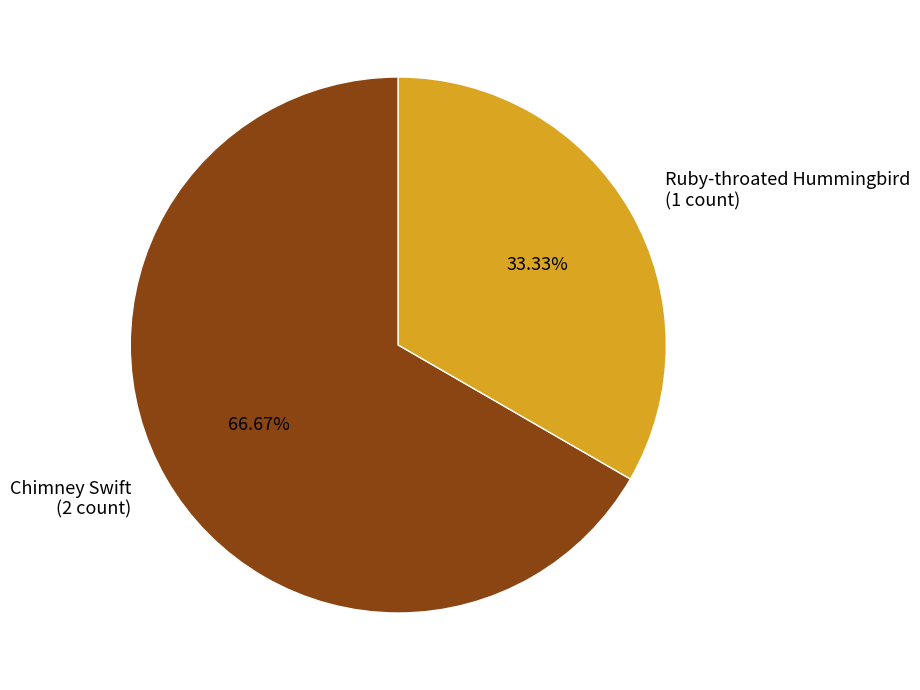

Does Chimney Swift (2 count) represent more than half of the total?

Yes